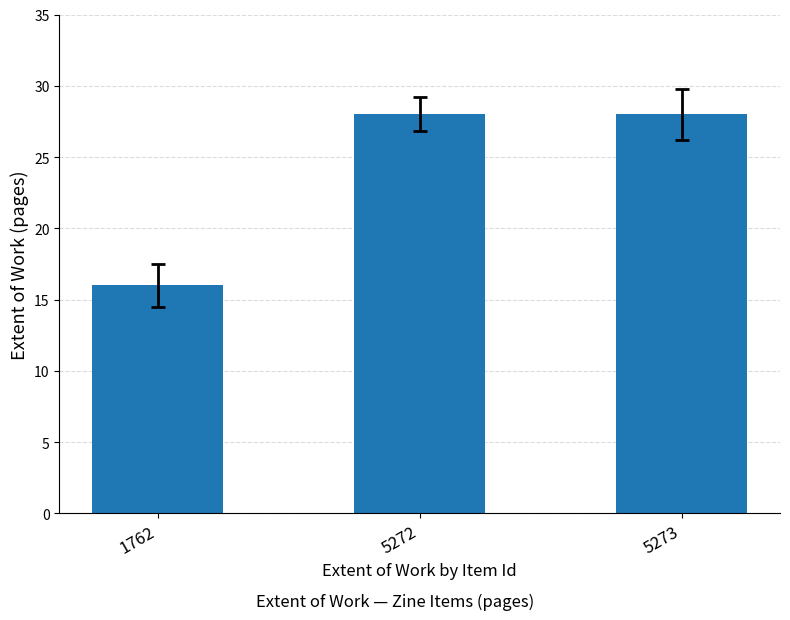

What is the difference between the maximum and minimum values?

12